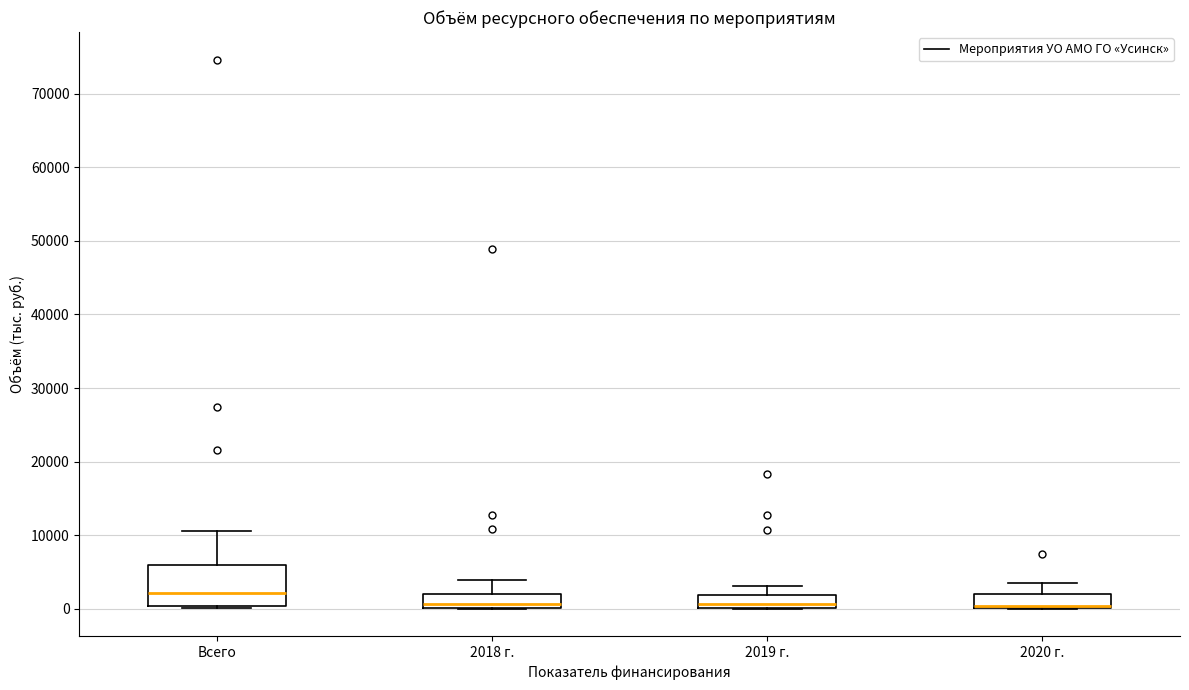

Reading left to right, transcribe this box plot: for each box, give where its median line is, the range the box spans, and where its two whiskers end, as read against the y-axis. The values are not printed on the chart, so give them approximately, as read against the axis.

Всего: median 2000, box 0 to 6000, whiskers 0 to 11000
2018 г.: median 1000, box 0 to 2000, whiskers 0 to 4000
2019 г.: median 1000, box 0 to 2000, whiskers 0 to 3000
2020 г.: median 0 (just above the box's lower edge), box 0 to 2000, whiskers 0 to 3000